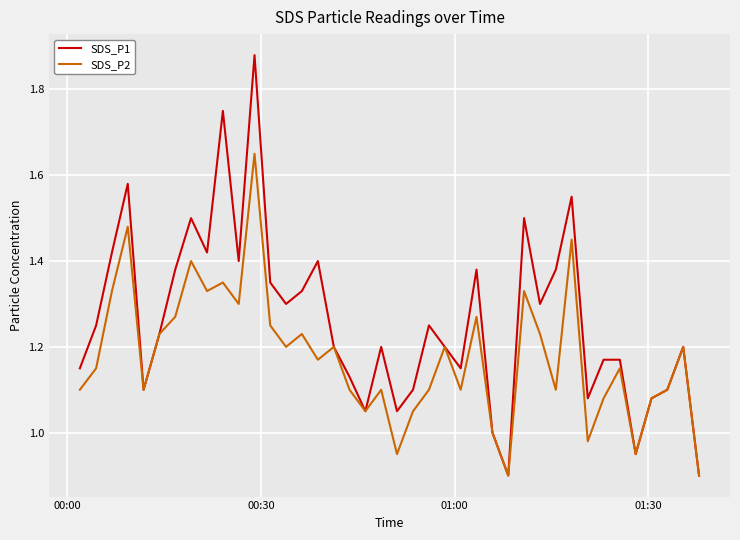

Which series has the widest spread of values?

SDS_P1